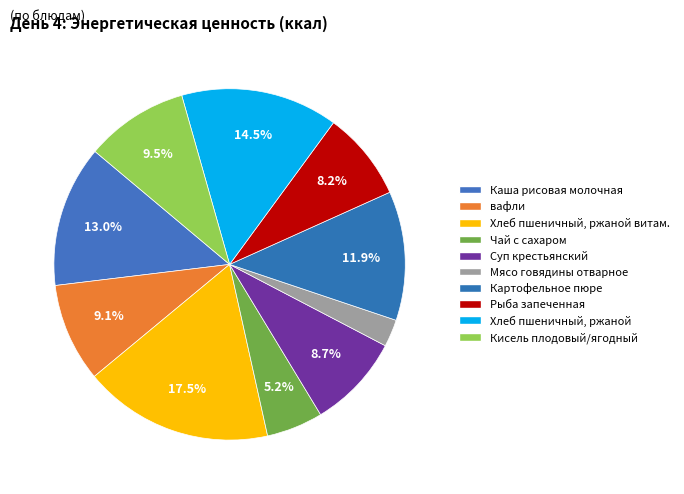

Which category has the smallest portion of the pie?

Мясо говядины отварное